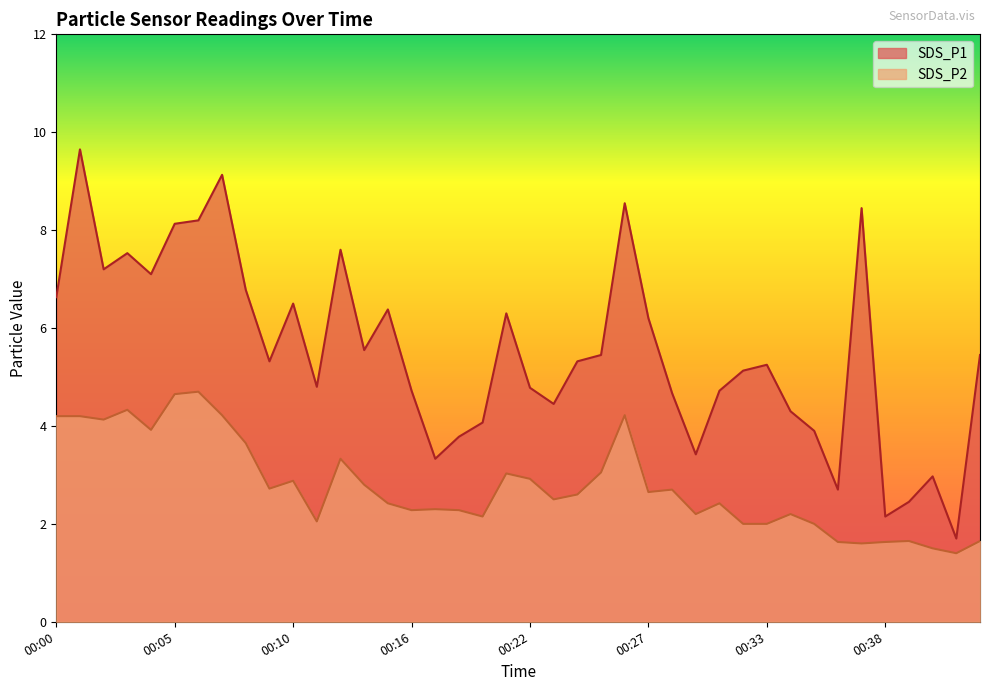

Rank the series by their maximum value, from lowest to highest.

SDS_P2, SDS_P1